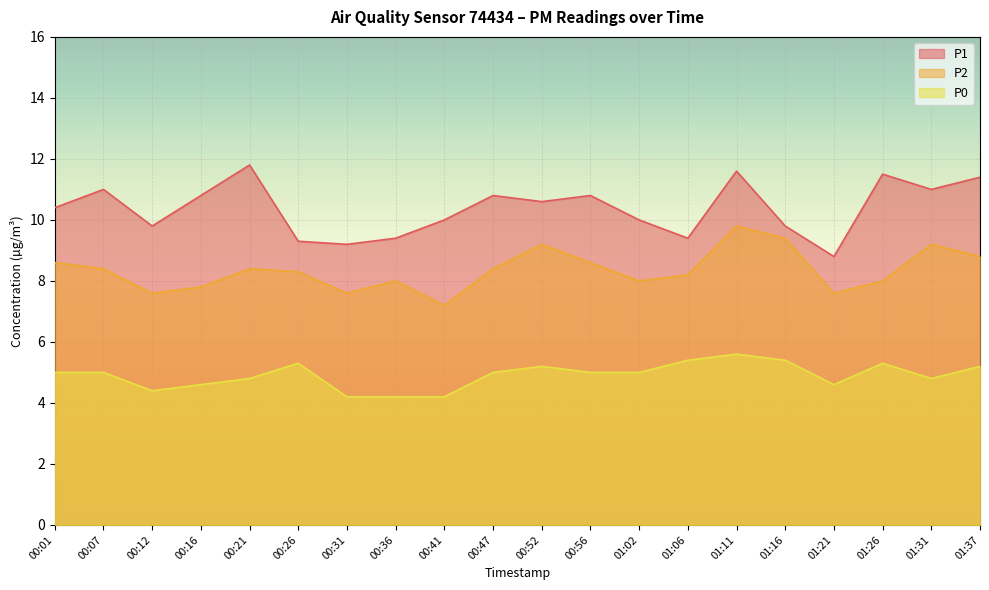

Where is the first local minimum for P1?

00:12